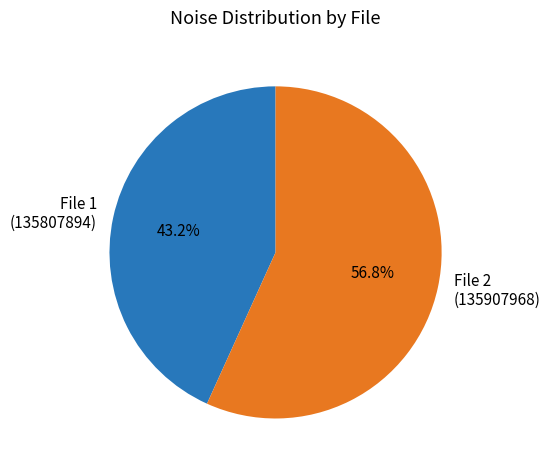

Is there any slice that represents more than half of the pie?

Yes